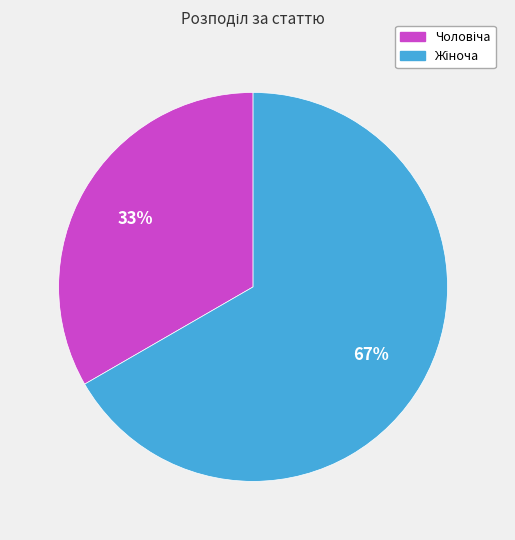

Count the number of slices in the pie.

2